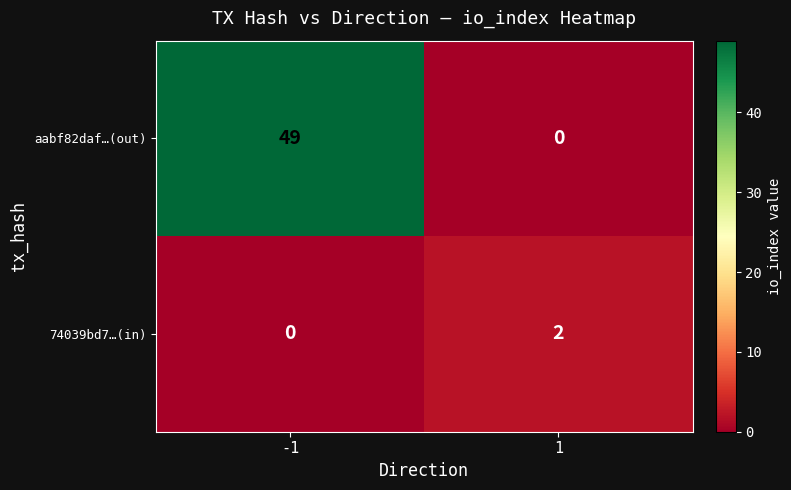

What is the difference between the maximum and minimum values in the aabf82daf…(out) series?

49